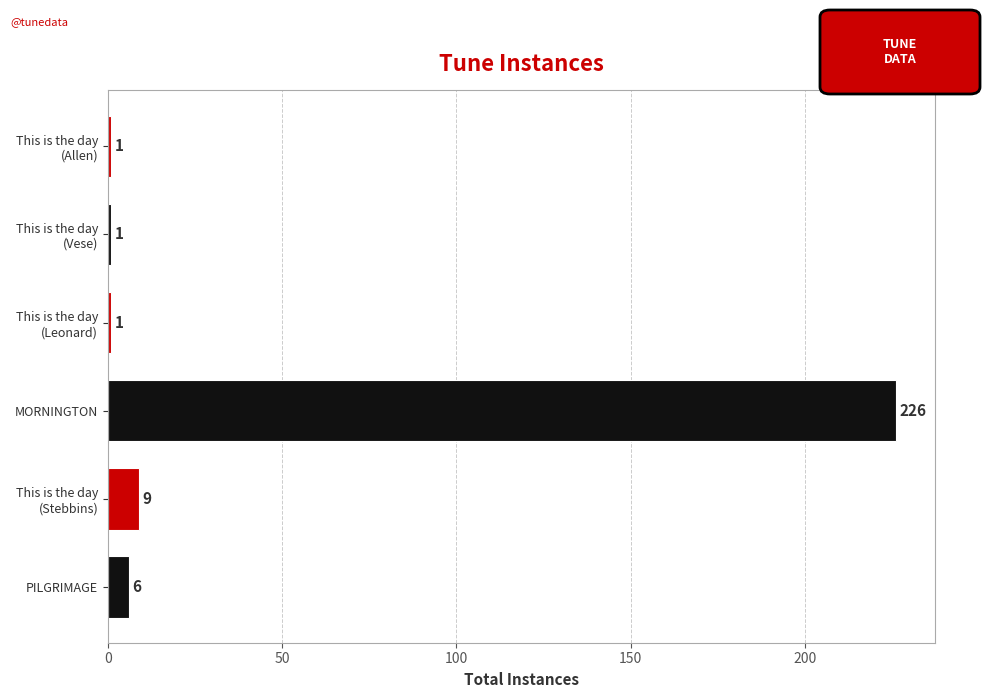

What is the sum of all values?

244